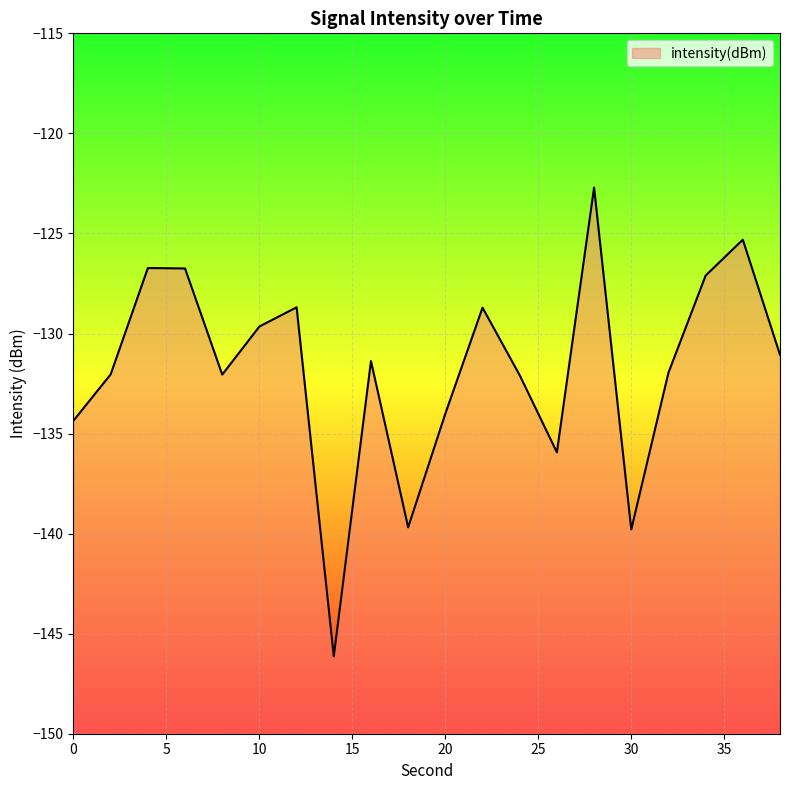

Where does the data first go above -131?

4